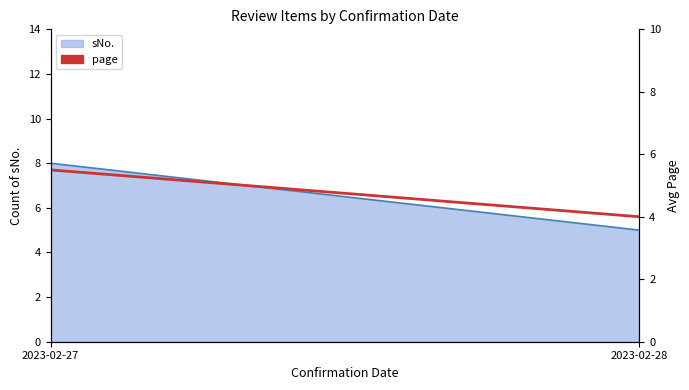

Which has a higher value, 2023-02-27 or 2023-02-28?

2023-02-27